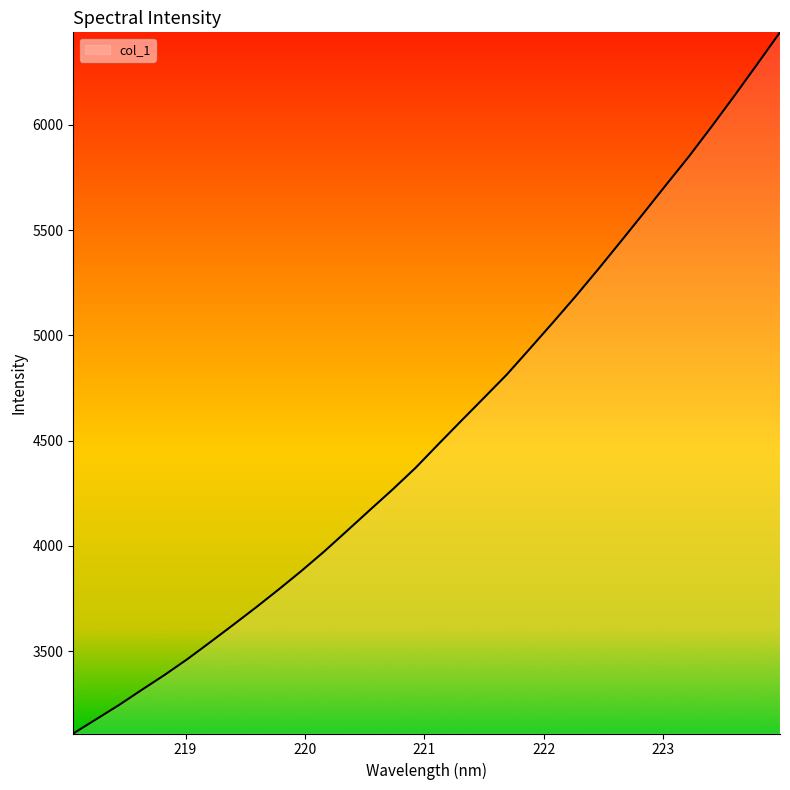

What is the difference between the maximum and minimum values?

3328.7